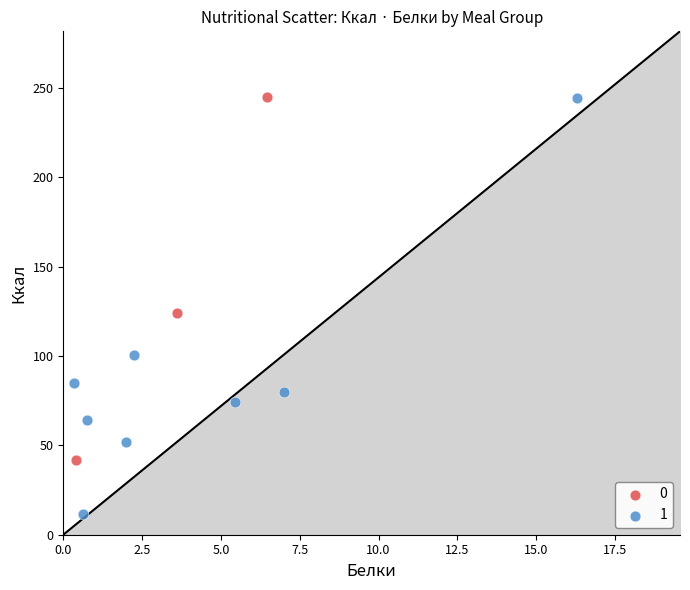

What are all the series names shown in the legend?

0, 1